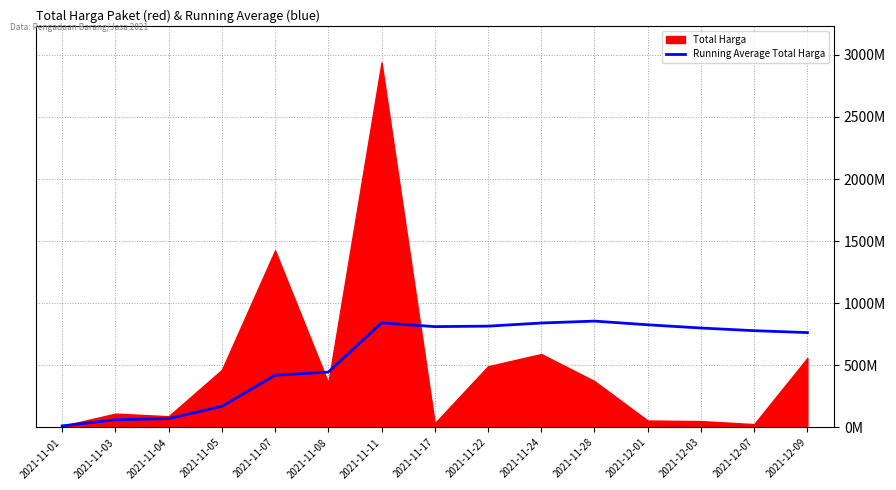

How many interior local valleys (lower than both neighbors) does the data have?

1